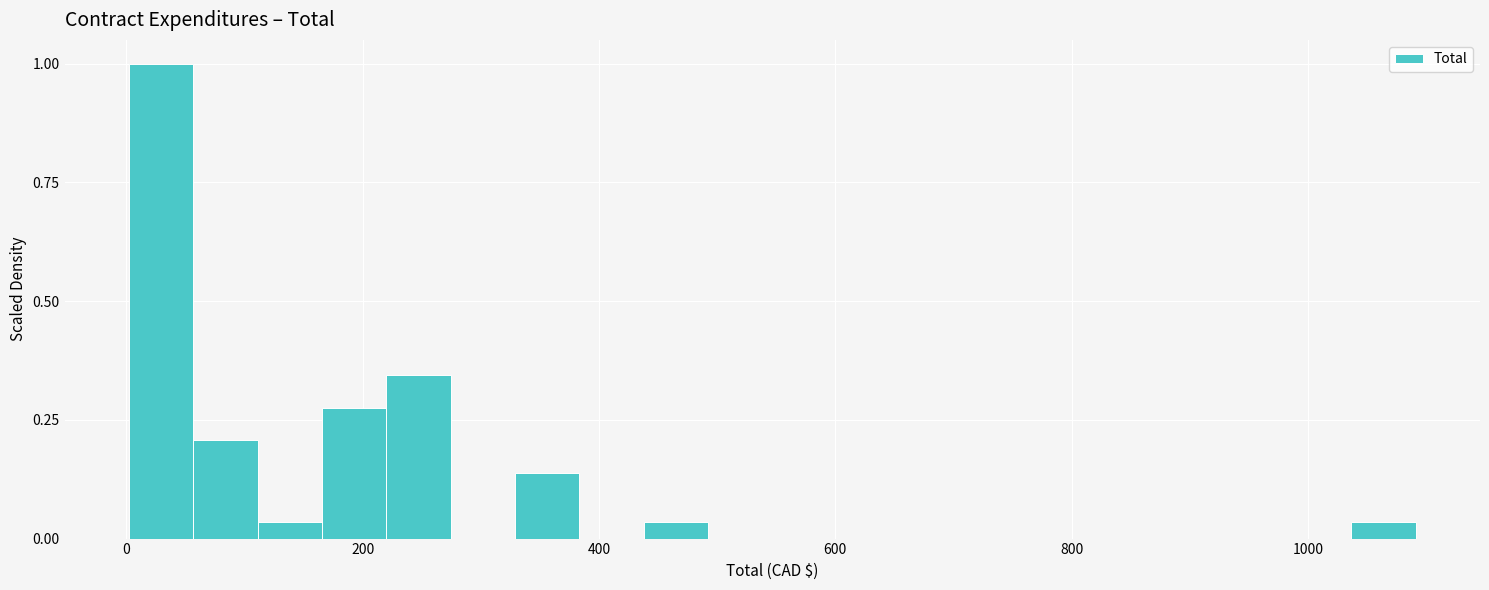

Around what value on the x-axis is the tallest bar? Give the approximate position of its centre, as read against the axis.

20